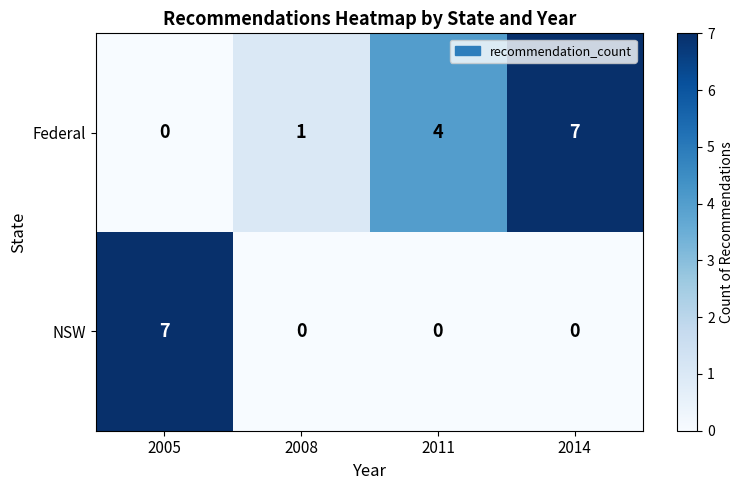

Reading left to right, what are all the values shown in this chart?

Federal: 2005=0	2008=1	2011=4	2014=7
NSW: 2005=7	2008=0	2011=0	2014=0